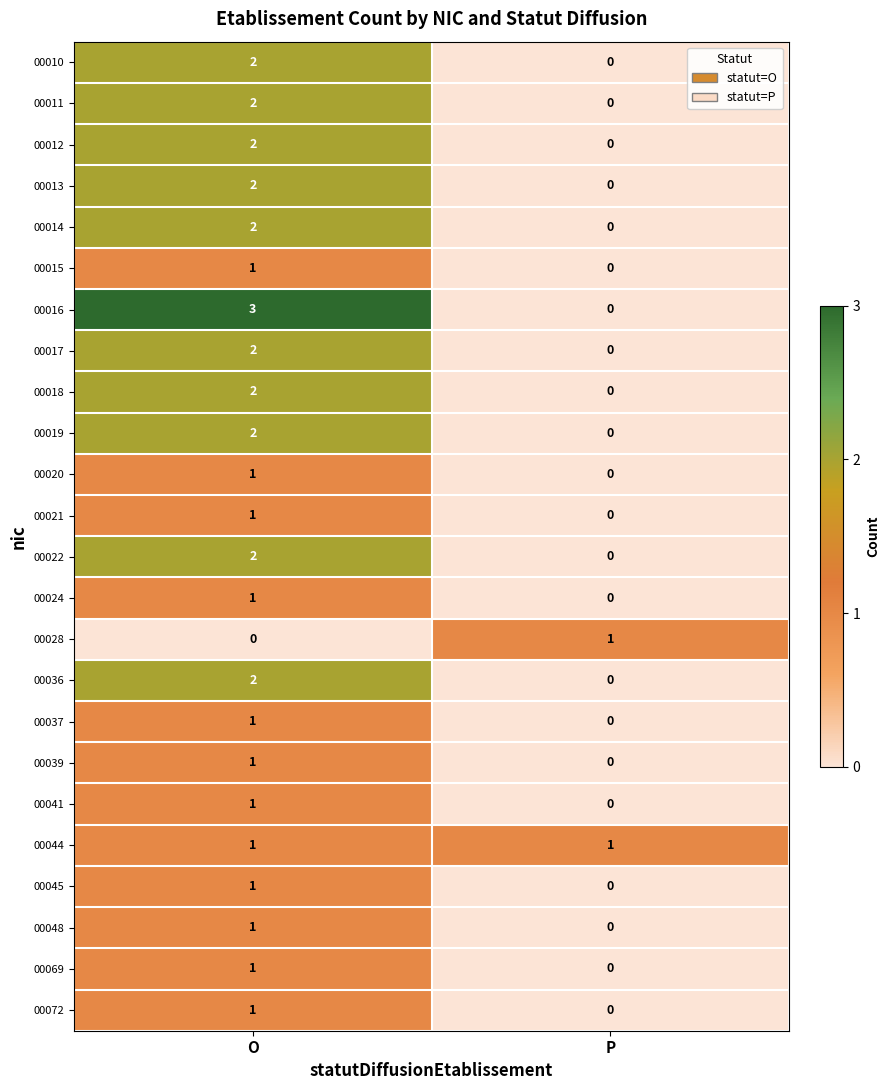

Which series has the widest spread of values?

00016